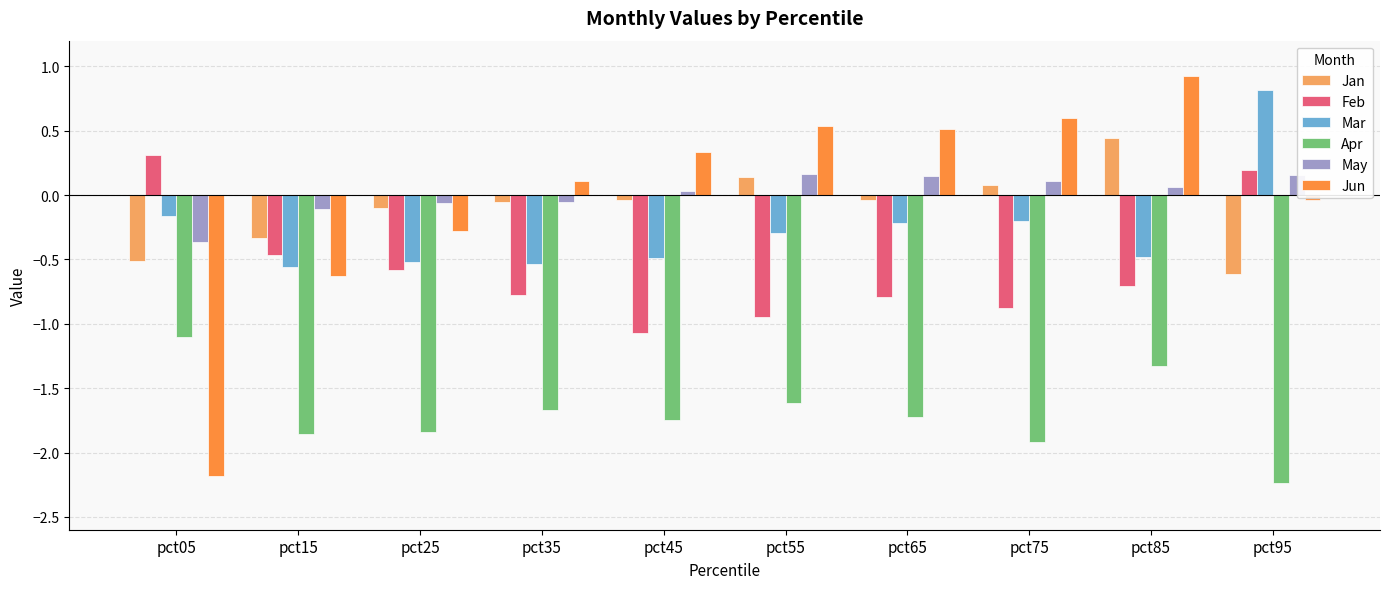

What is the minimum value shown in the chart?

-2.2